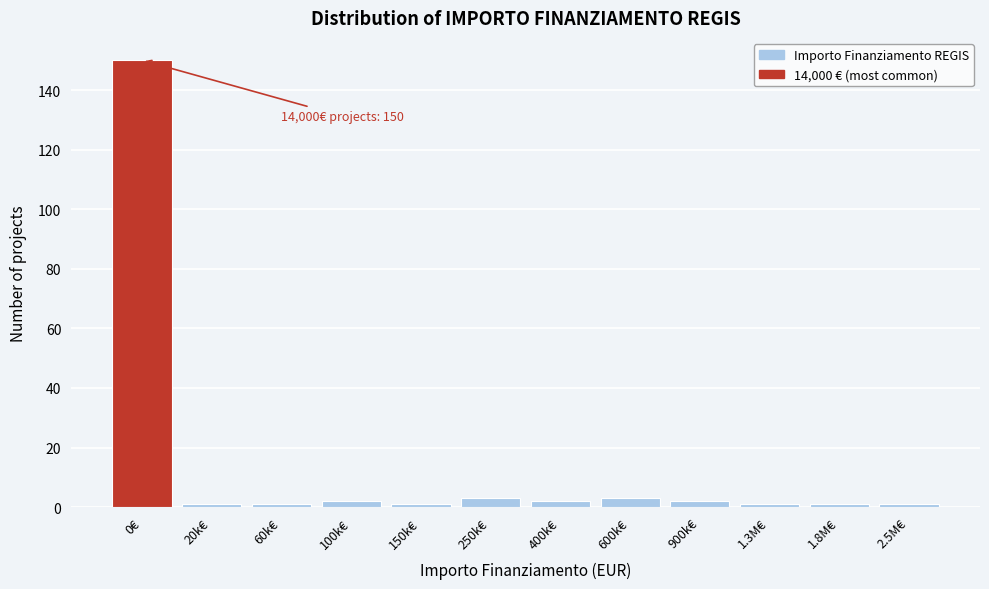

Reading right to left, extract all data points from this chart.

1	1	1	2	3	2	3	1	2	1	1	150